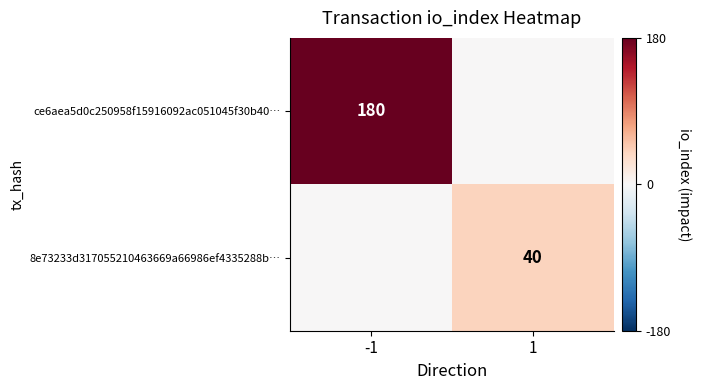

The 8e73233d317055210463669a66986ef4335288b… series shows 40 at 1. True or false?

True